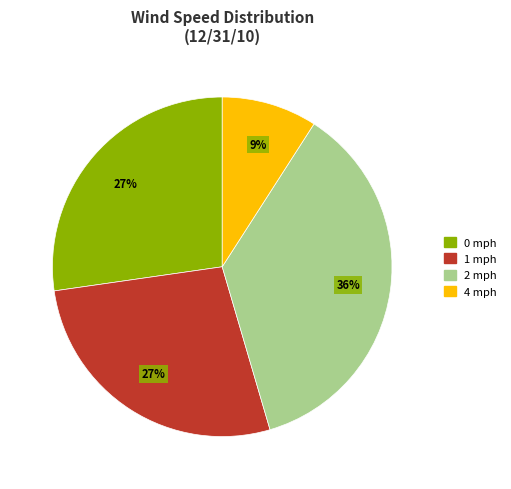

Is the sum of 4 mph and 2 mph greater than half?

No